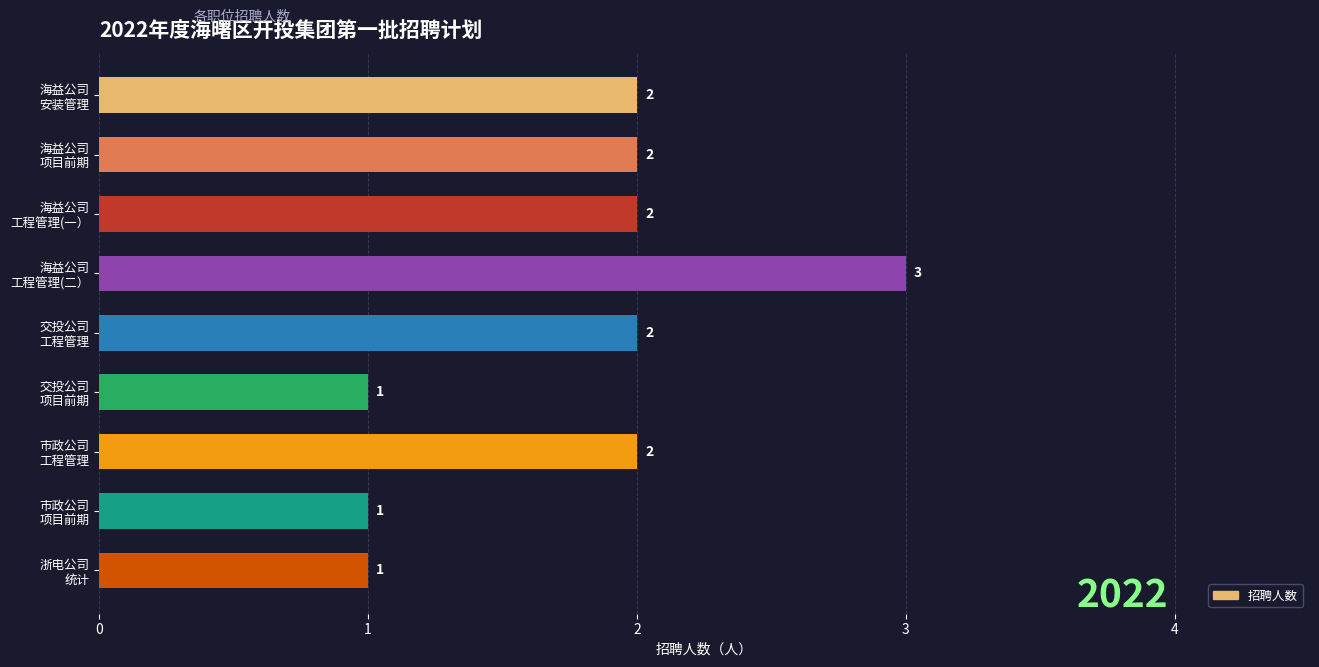

What is the minimum value shown in the chart?

1